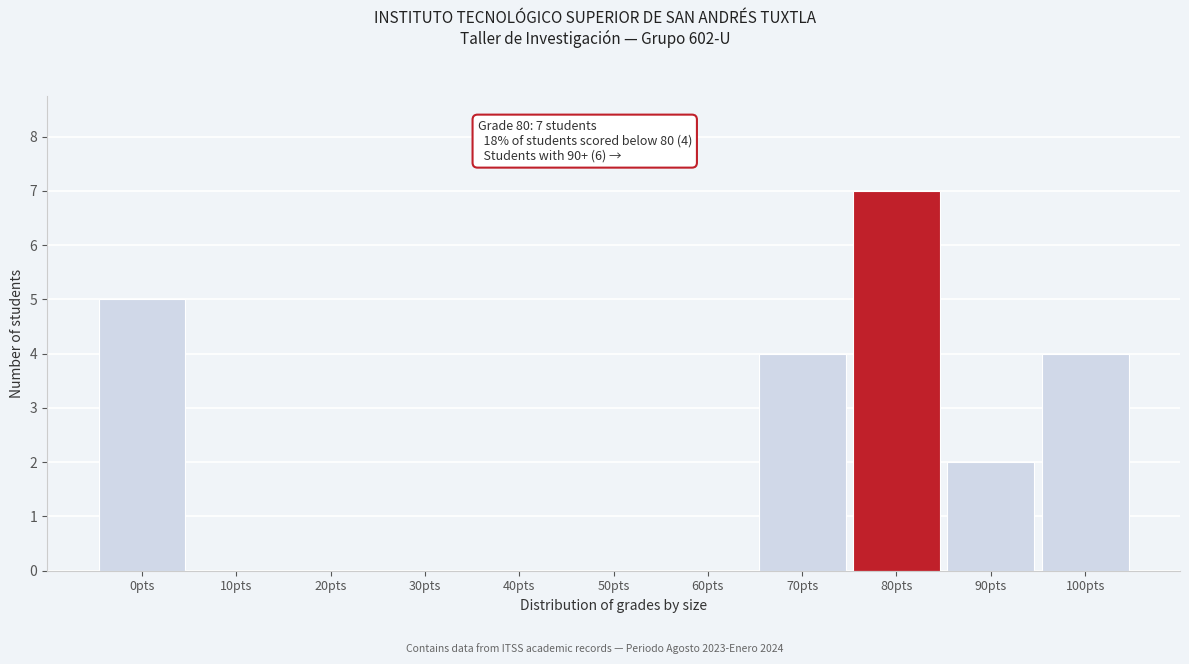

Reading left to right, list all the values displayed in this chart.

0pts=5	10pts=0	20pts=0	30pts=0	40pts=0	50pts=0	60pts=0	70pts=4	80pts=7	90pts=2	100pts=4